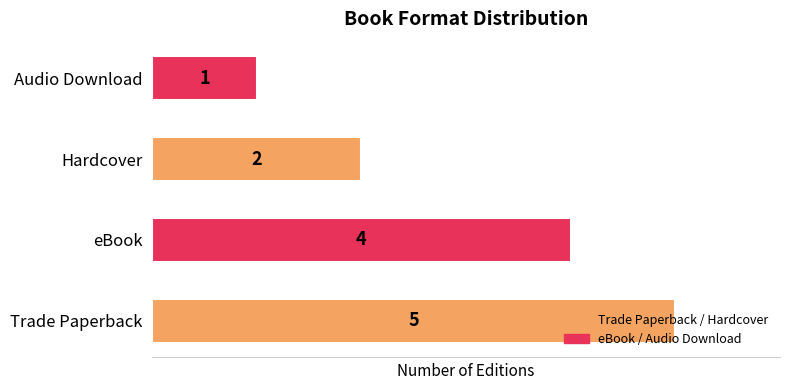

True or false: the data shows 5 at Trade Paperback.

True